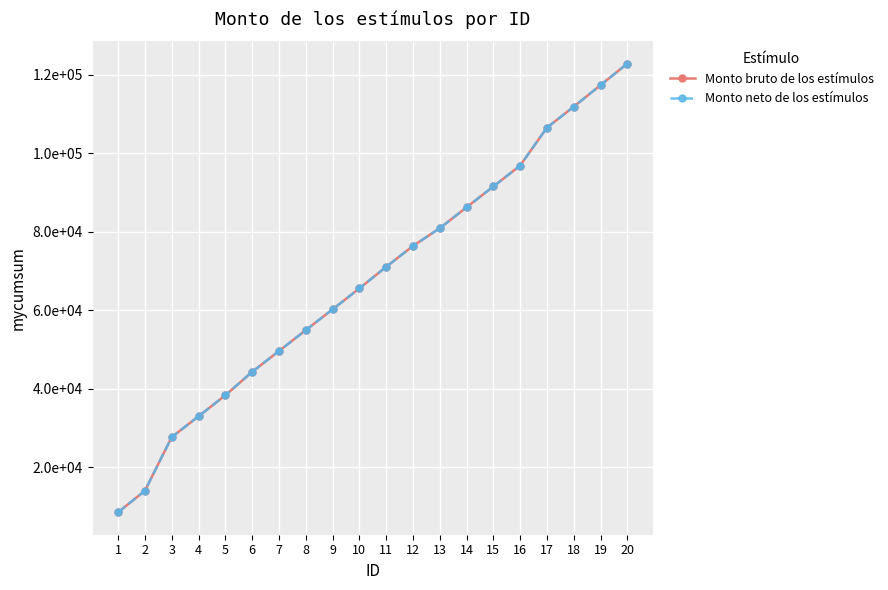

Where does the Monto bruto de los estímulos series first go above 71024?

11